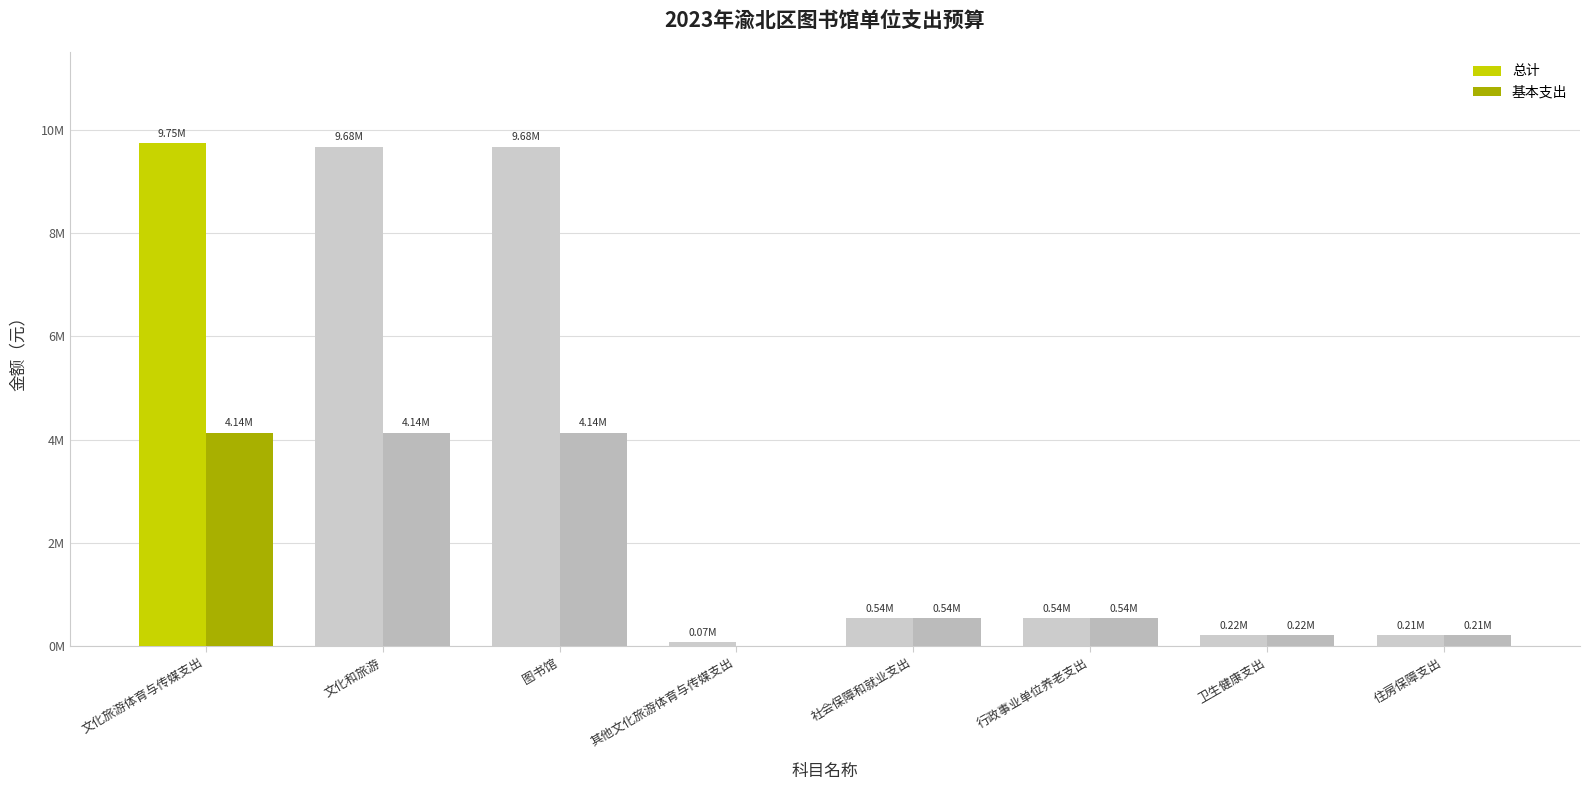

The value of 基本支出 at 文化旅游体育与传媒支出 is 4138306.7. True or false?

True